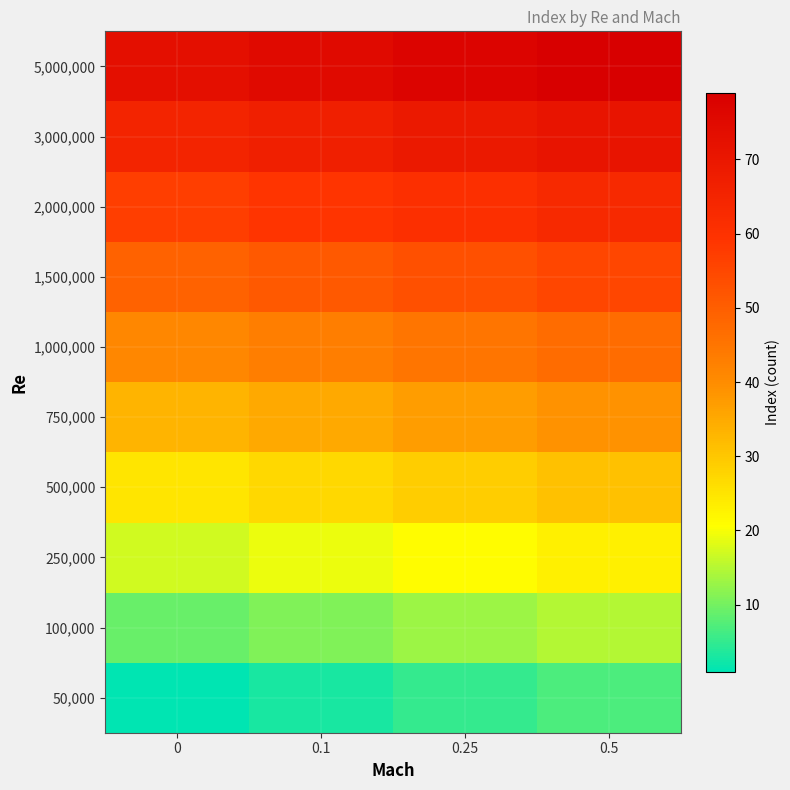

How many categories are shown in the chart?

4